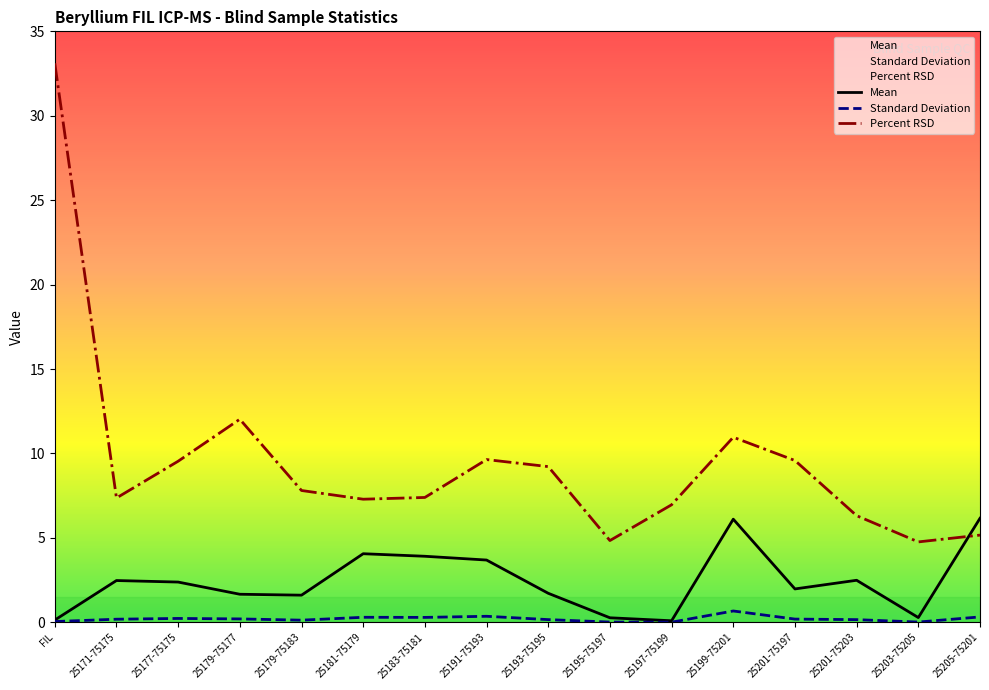

Between 25183-75181 and 25177-75175, which is larger?

25183-75181